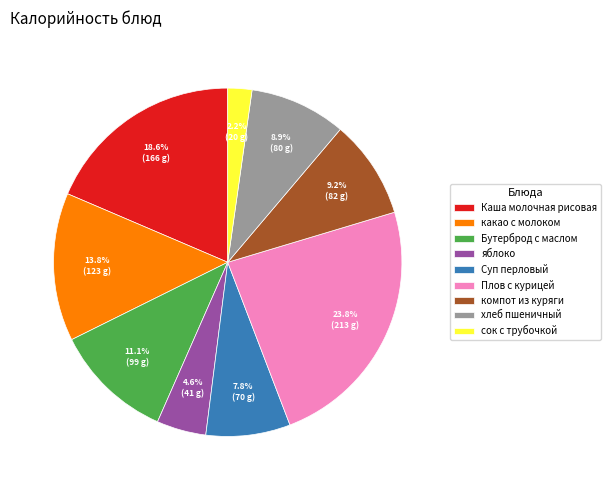

The Плов с курицей slice represents 10% of the pie. True or false?

False